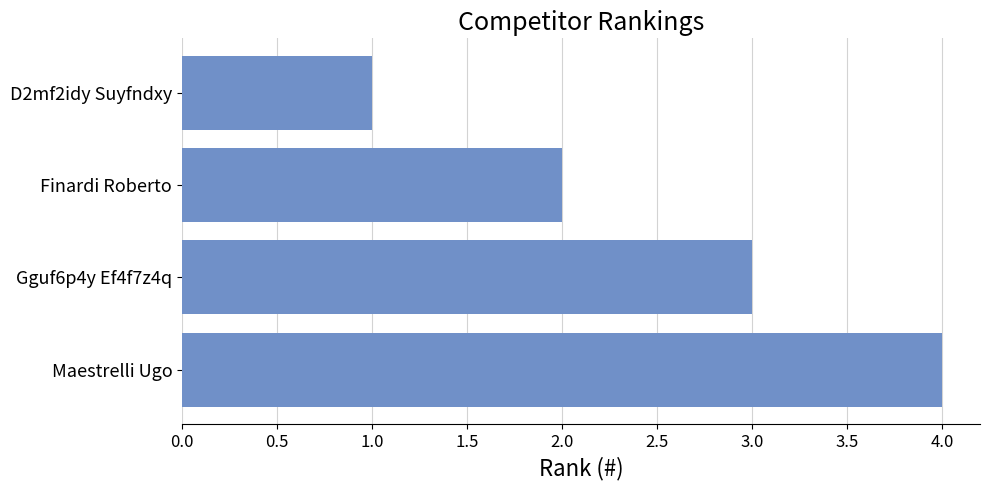

At which category does the chart reach its peak across all series?

Maestrelli Ugo